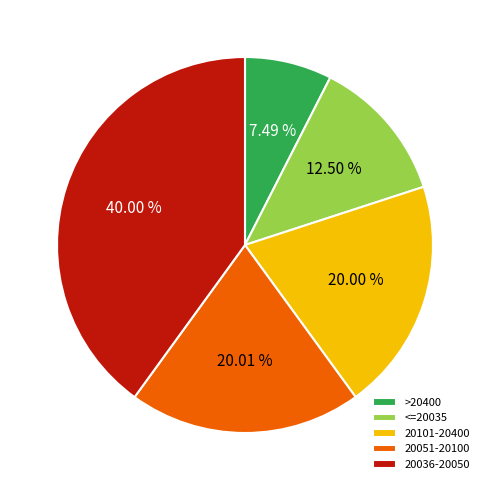

Is the sum of <=20035 and >20400 greater than half?

No